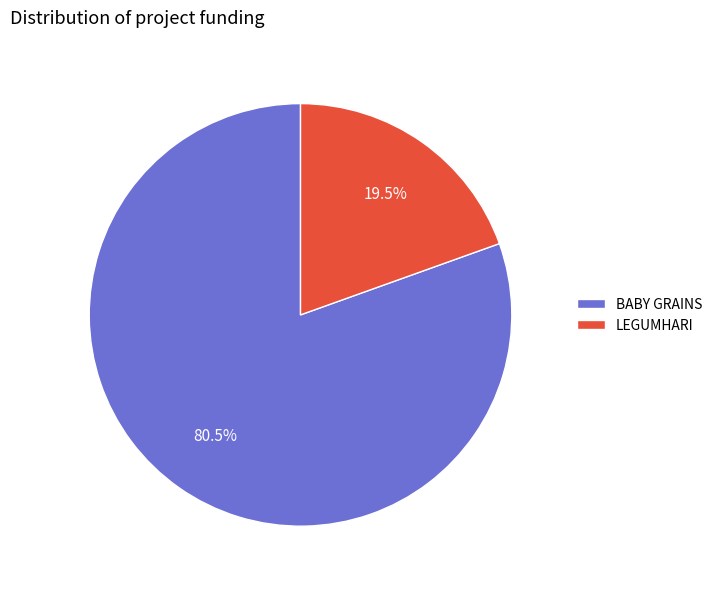

Which has a higher value, LEGUMHARI or BABY GRAINS?

BABY GRAINS